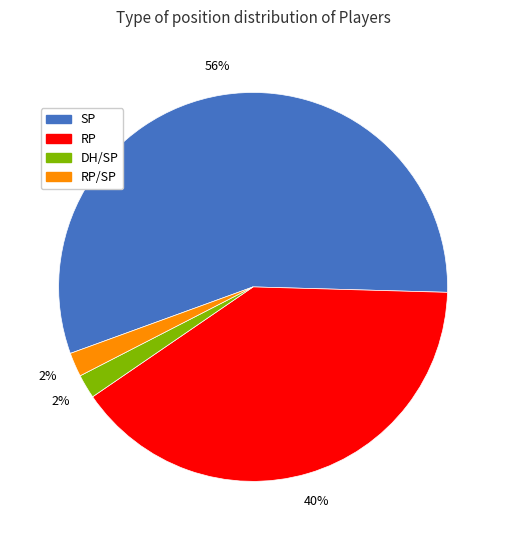

How many slices are in this pie chart?

4